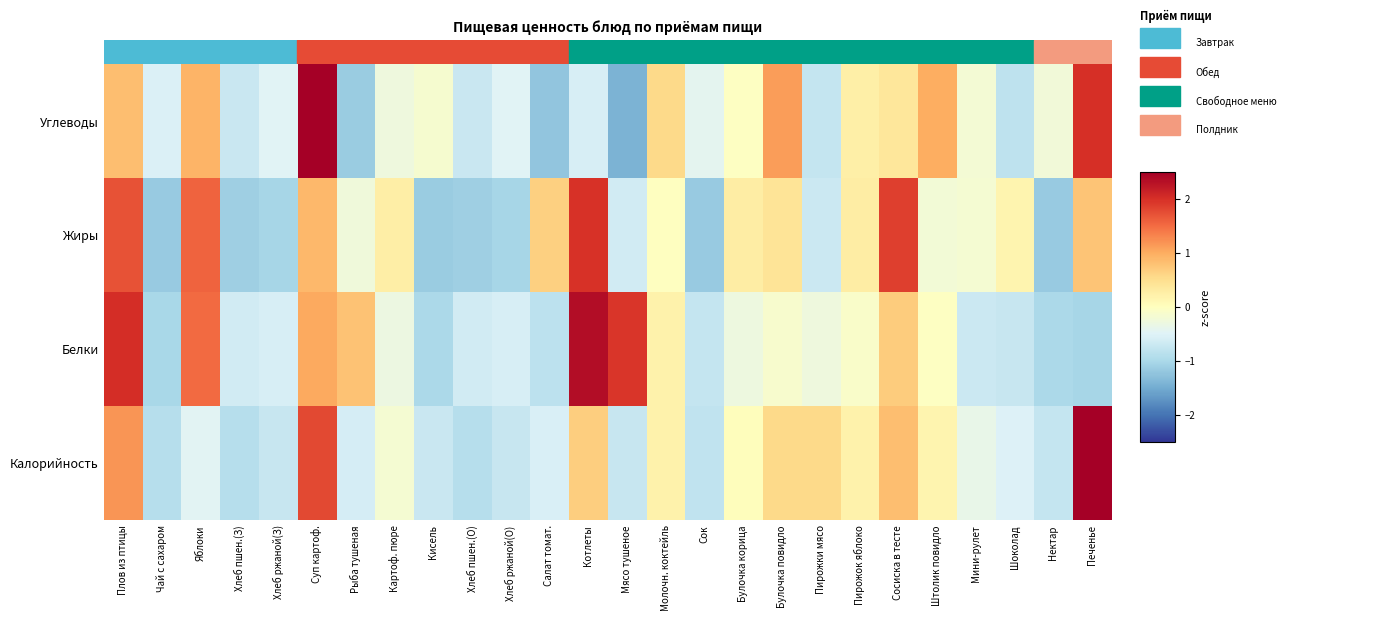

How many categories are shown in the chart?

26